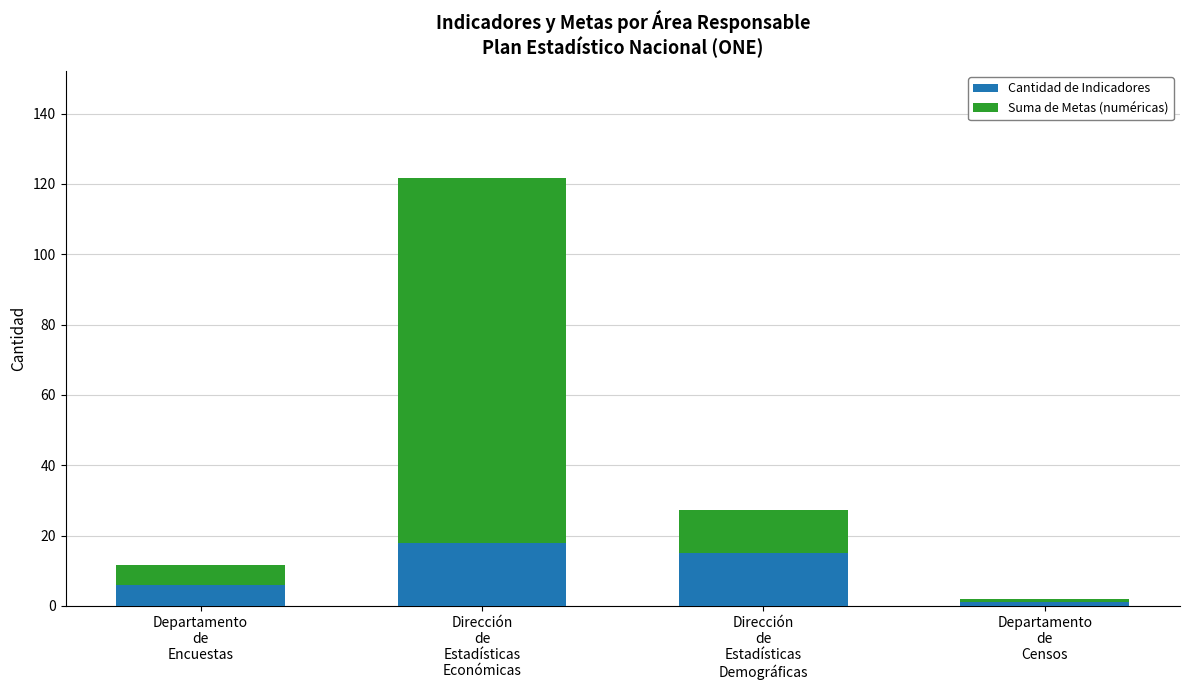

What is the sum of all Cantidad de Indicadores values?

40.0